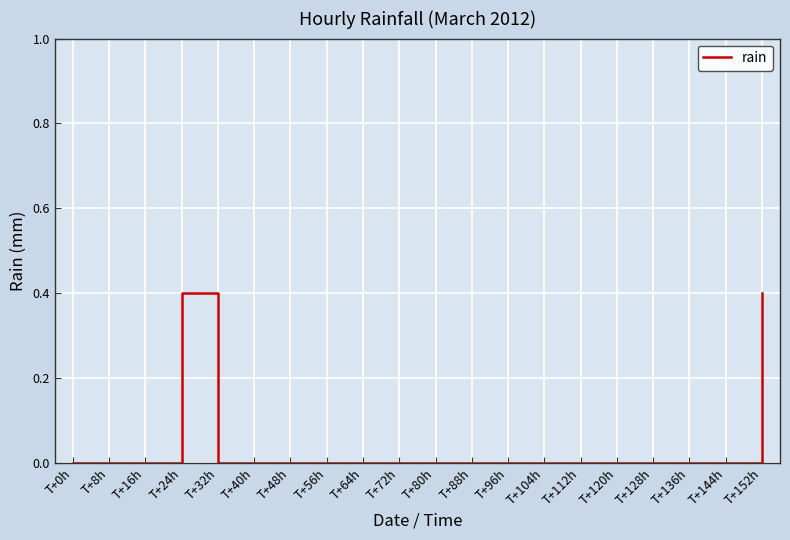

Reading left to right, transcribe all the data shown in this chart.

T+0h=0.0	T+8h=0.0	T+16h=0.0	T+24h=0.4	T+32h=0.0	T+40h=0.0	T+48h=0.0	T+56h=0.0	T+64h=0.0	T+72h=0.0	T+80h=0.0	T+88h=0.0	T+96h=0.0	T+104h=0.0	T+112h=0.0	T+120h=0.0	T+128h=0.0	T+136h=0.0	T+144h=0.0	T+152h=0.4